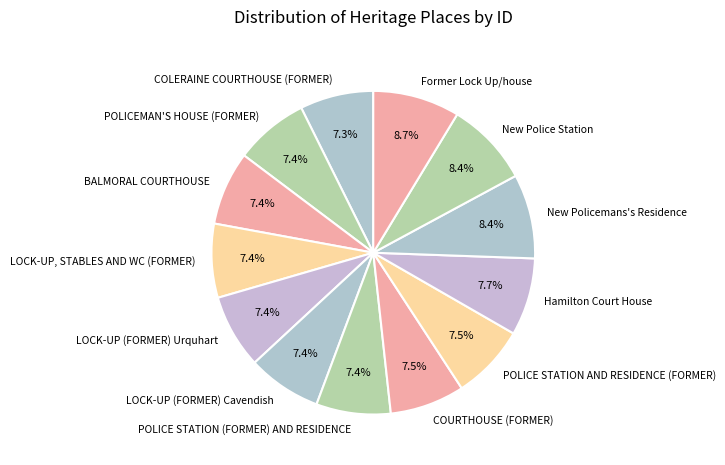

How many slices are in this pie chart?

13